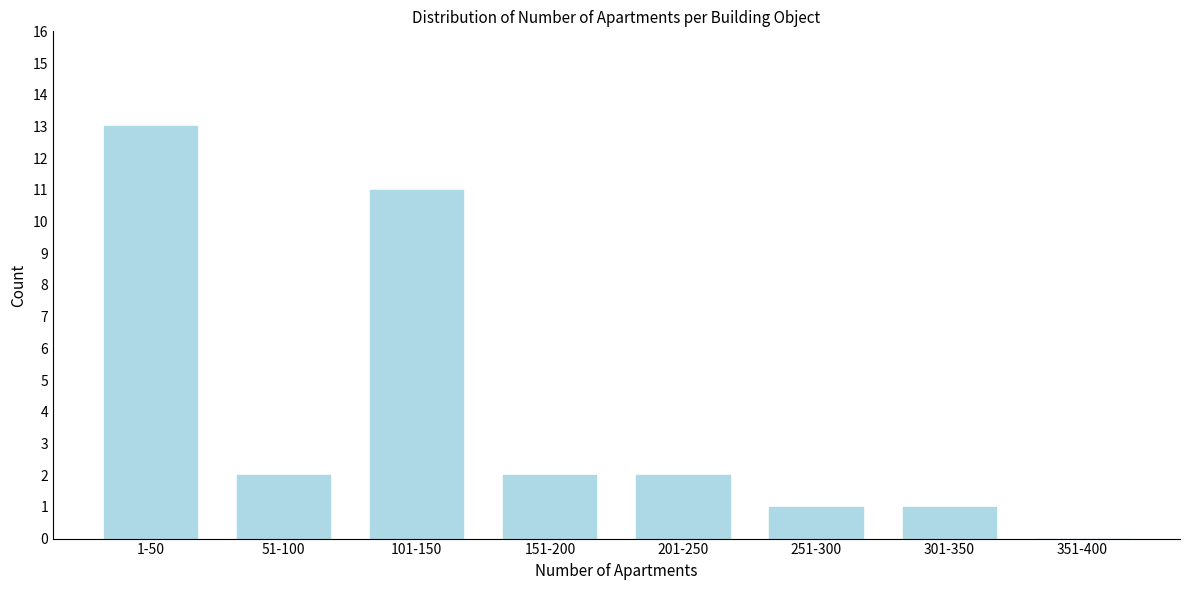

Reading left to right, list all the values displayed in this chart.

1-50=13	51-100=2	101-150=11	151-200=2	201-250=2	251-300=1	301-350=1	351-400=0